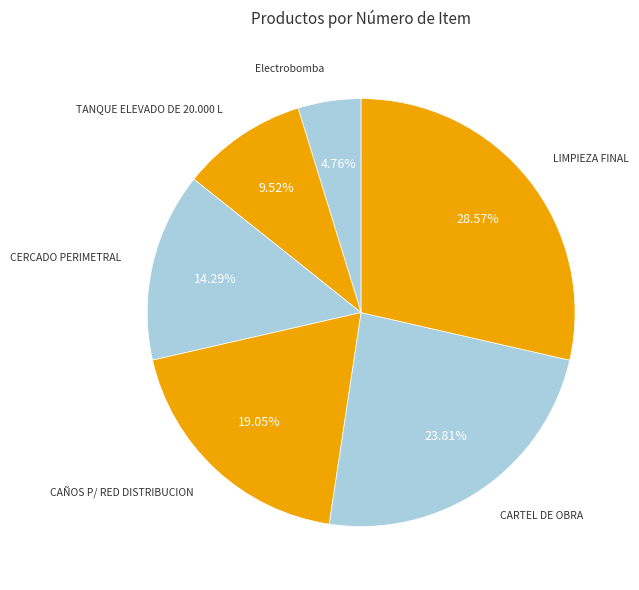

Is Electrobomba the majority of the pie?

No